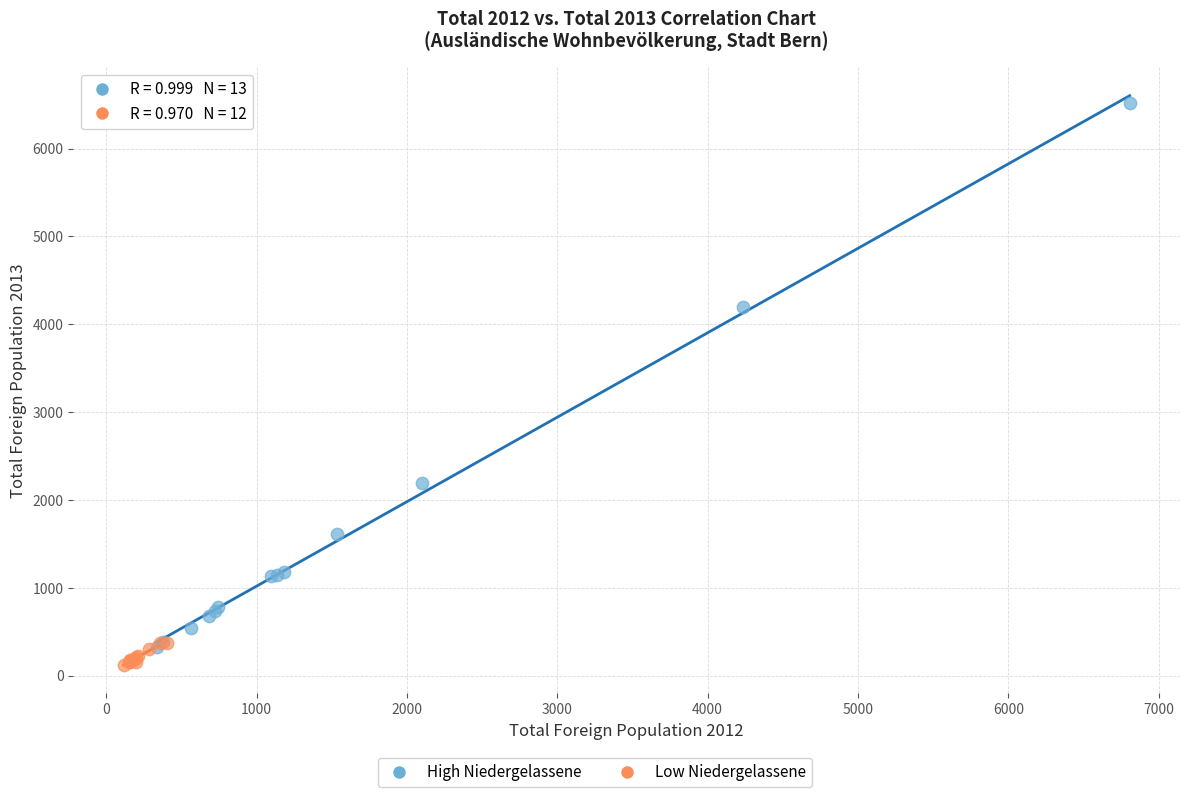

Which series reaches the minimum Y coordinate?

Low Niedergelassene